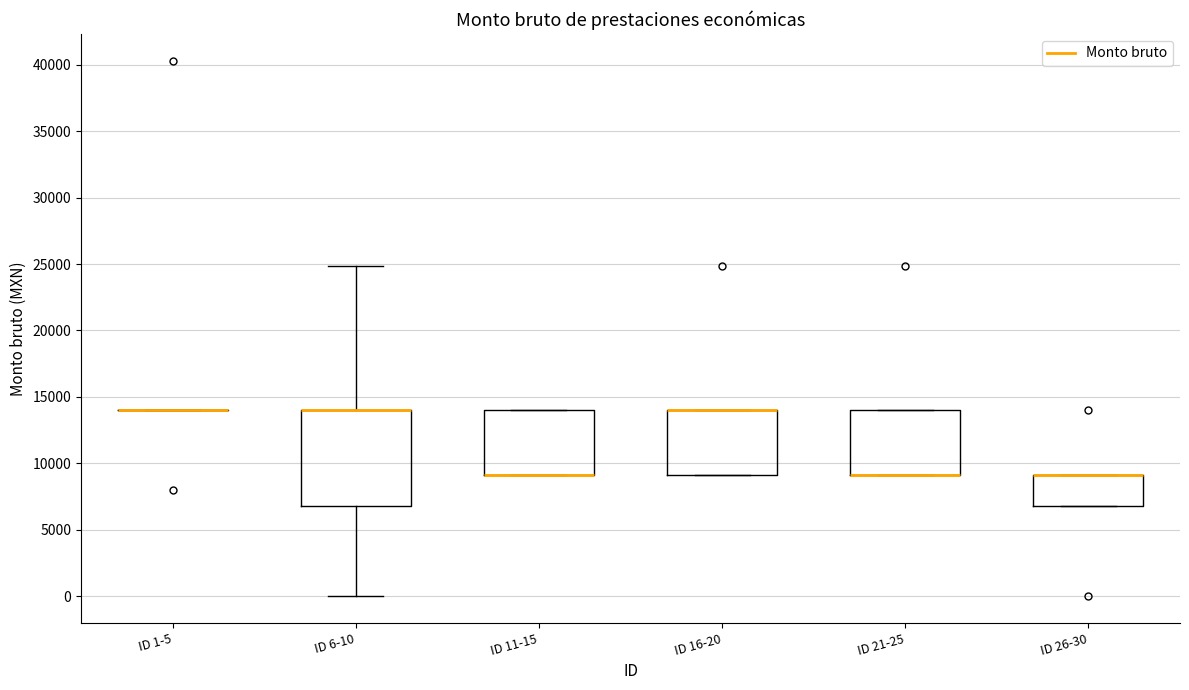

Reading left to right, transcribe this box plot: for each box, give where its median line is, the range the box spans, and where its two whiskers end, as read against the y-axis. The values are not printed on the chart, so give them approximately, as read against the axis.

ID 1-5: box collapsed to a line at 14000, whiskers 14000 to 14000
ID 6-10: median 14000 (drawn on the box's upper edge), box 7000 to 14000, whiskers 0 to 25000
ID 11-15: median 9000 (drawn on the box's lower edge), box 9000 to 14000, whiskers 9000 to 14000
ID 16-20: median 14000 (drawn on the box's upper edge), box 9000 to 14000, whiskers 9000 to 14000
ID 21-25: median 9000 (drawn on the box's lower edge), box 9000 to 14000, whiskers 9000 to 14000
ID 26-30: median 9000 (drawn on the box's upper edge), box 7000 to 9000, whiskers 7000 to 9000